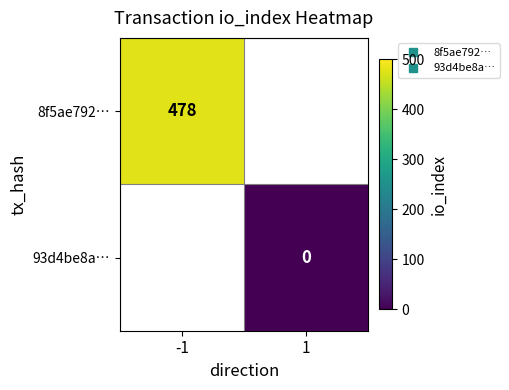

Which series has the widest spread of values?

8f5ae792…